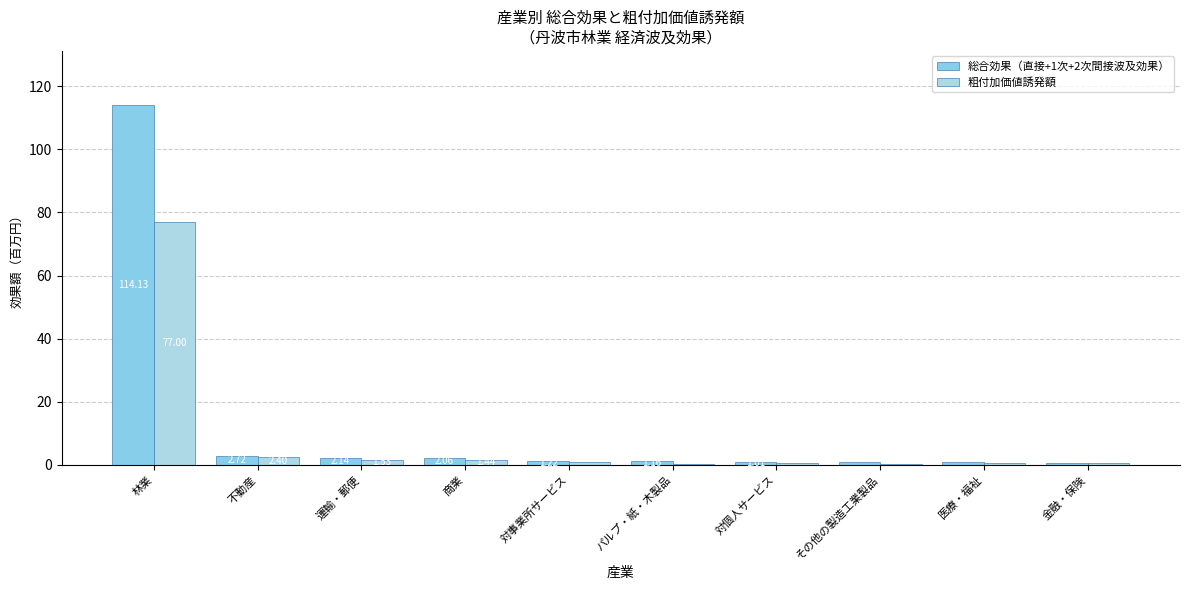

At 医療・福祉, list the series in order from smallest to largest.

粗付加価値誘発額, 総合効果（直接+1次+2次間接波及効果）